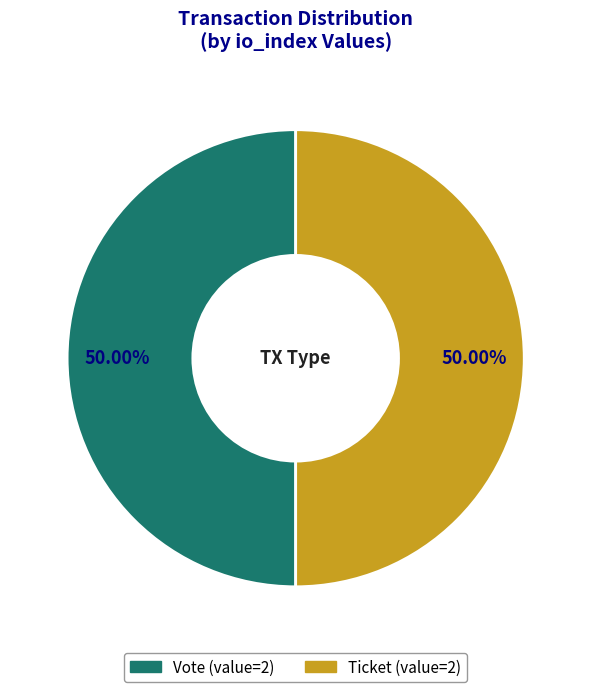

What is the ratio of the value at Vote to the value at Ticket?

1.0